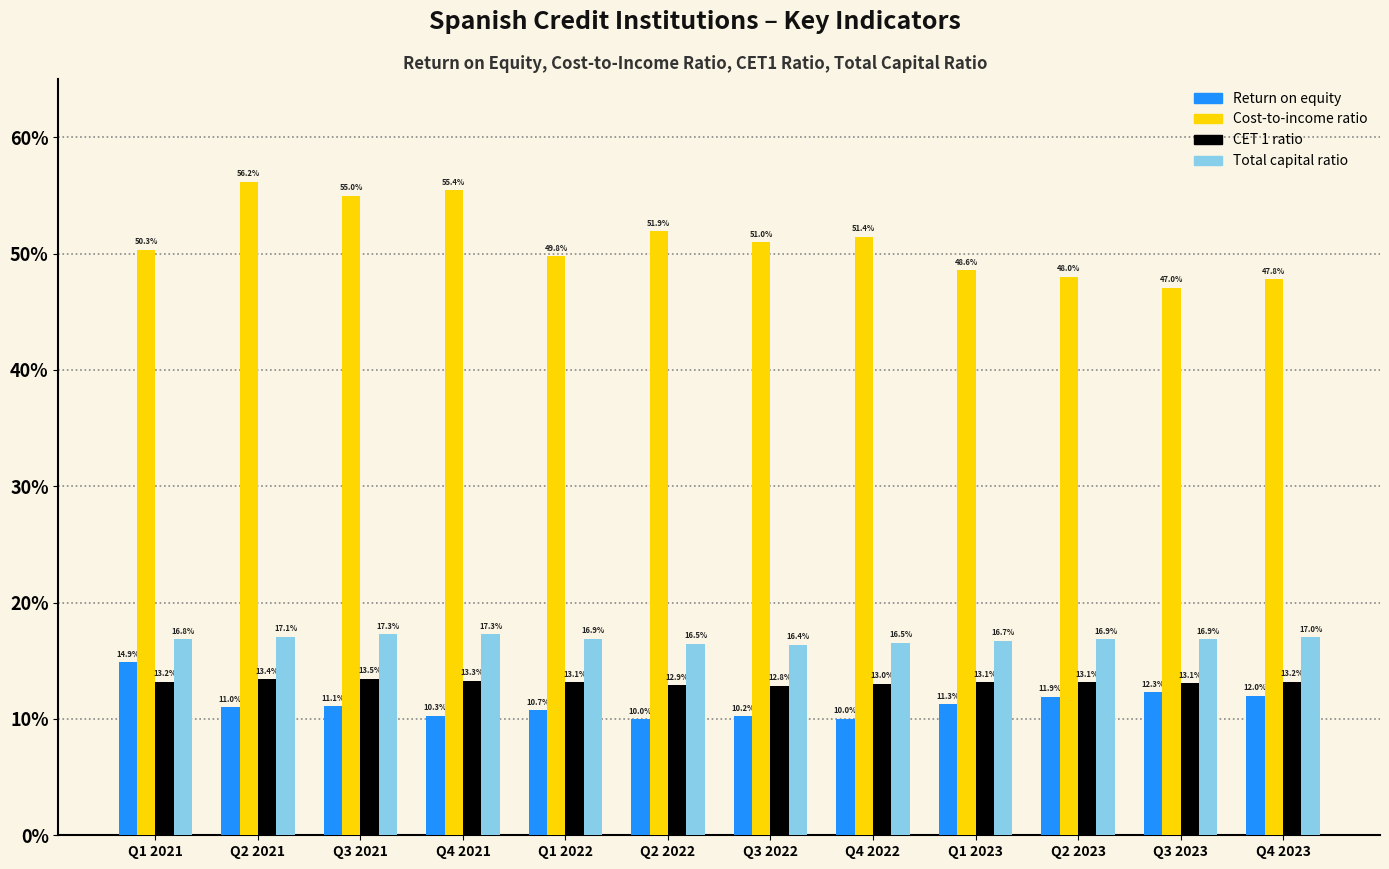

What are all the series names shown in the legend?

Return on equity, Cost-to-income ratio, CET 1 ratio, Total capital ratio